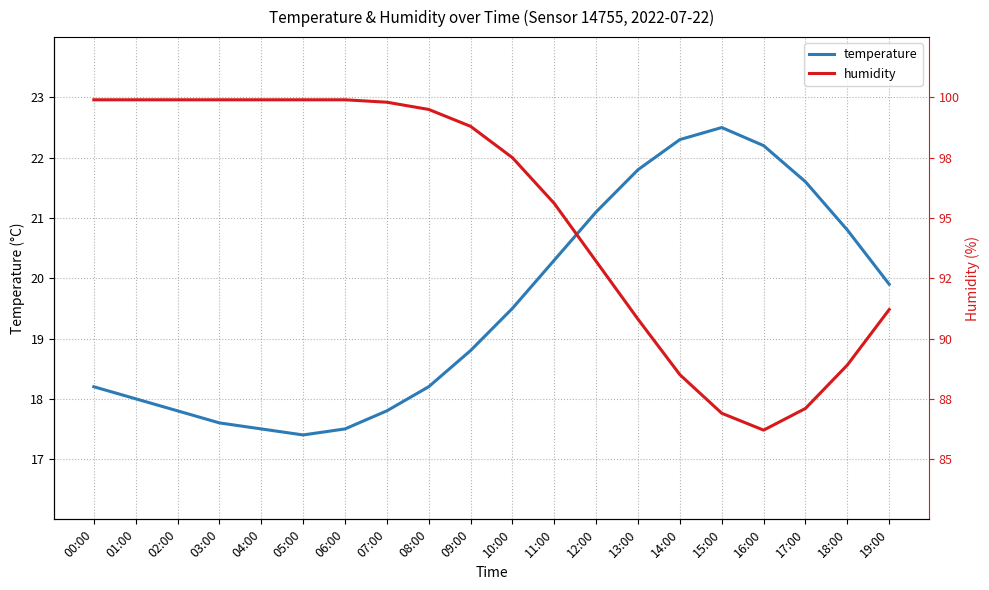

Reading right to left, what are all the values shown in this chart?

temperature: 19.9	20.8	21.6	22.2	22.5	22.3	21.8	21.1	20.3	19.5	18.8	18.2	17.8	17.5	17.4	17.5	17.6	17.8	18.0	18.2
humidity: 19.5	18.6	17.8	17.5	17.8	18.4	19.3	20.3	21.2	22.0	22.5	22.8	22.9	23.0	23.0	23.0	23.0	23.0	23.0	23.0